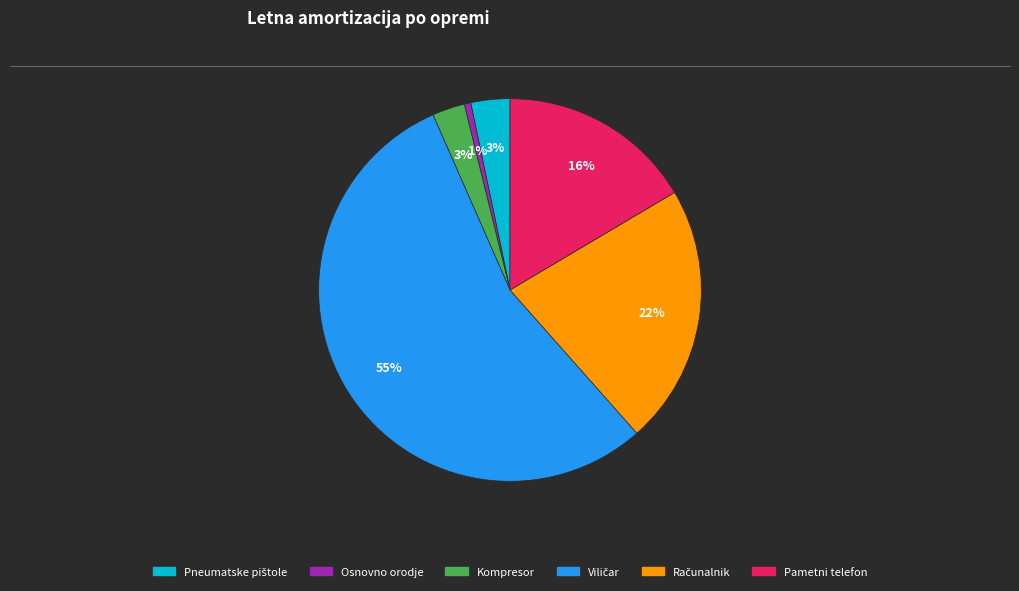

Does any single category account for the majority?

Yes